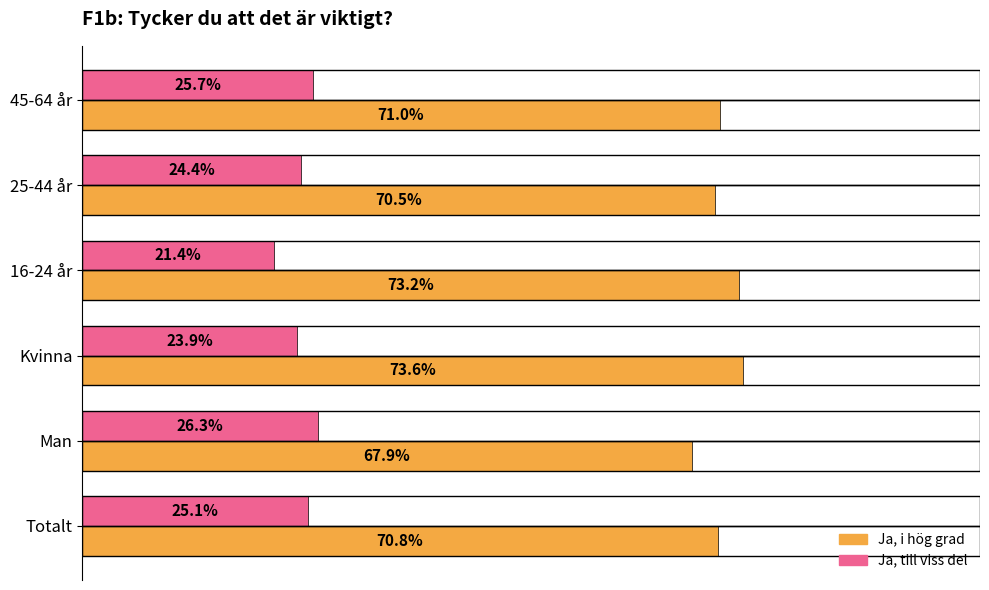

What is the difference between the maximum and minimum values in the Ja, till viss del series?

4.9